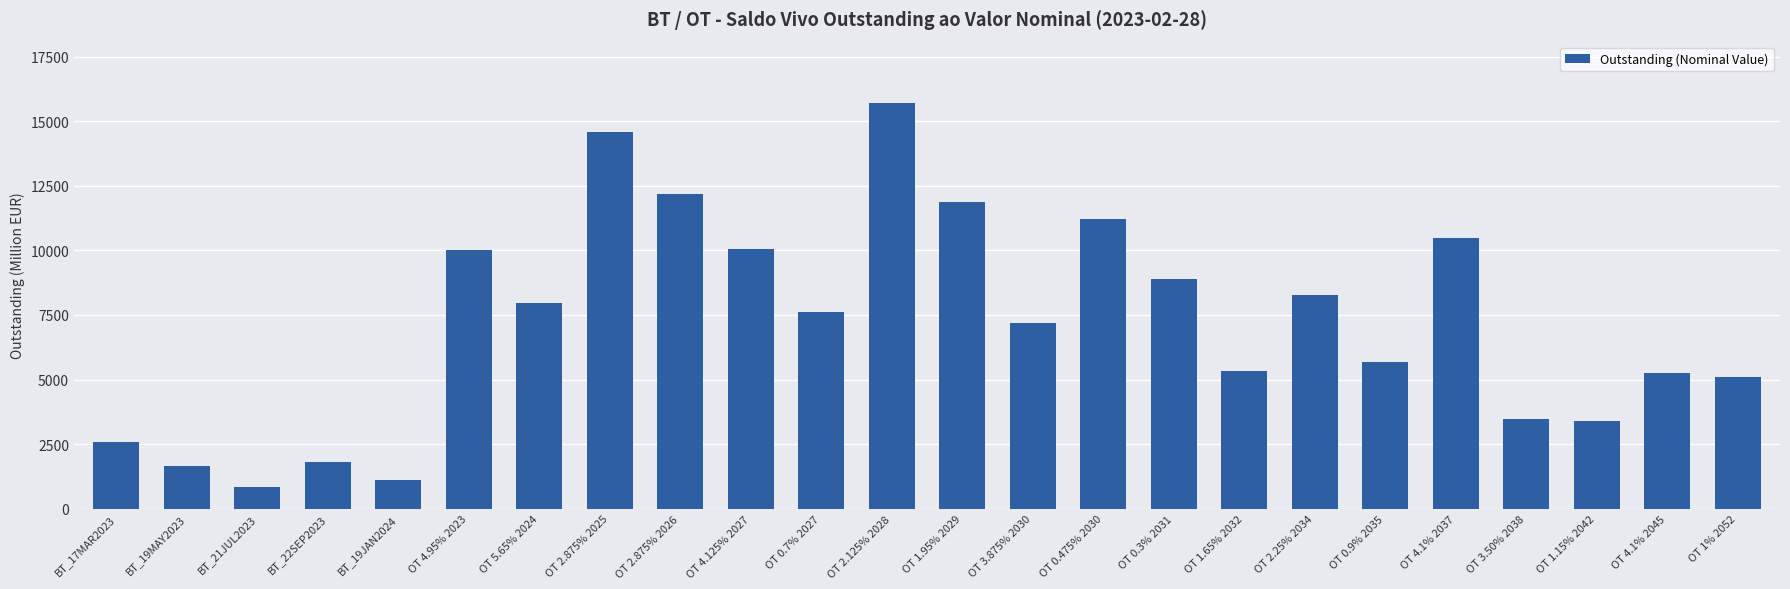

How many data points does each series have?

24